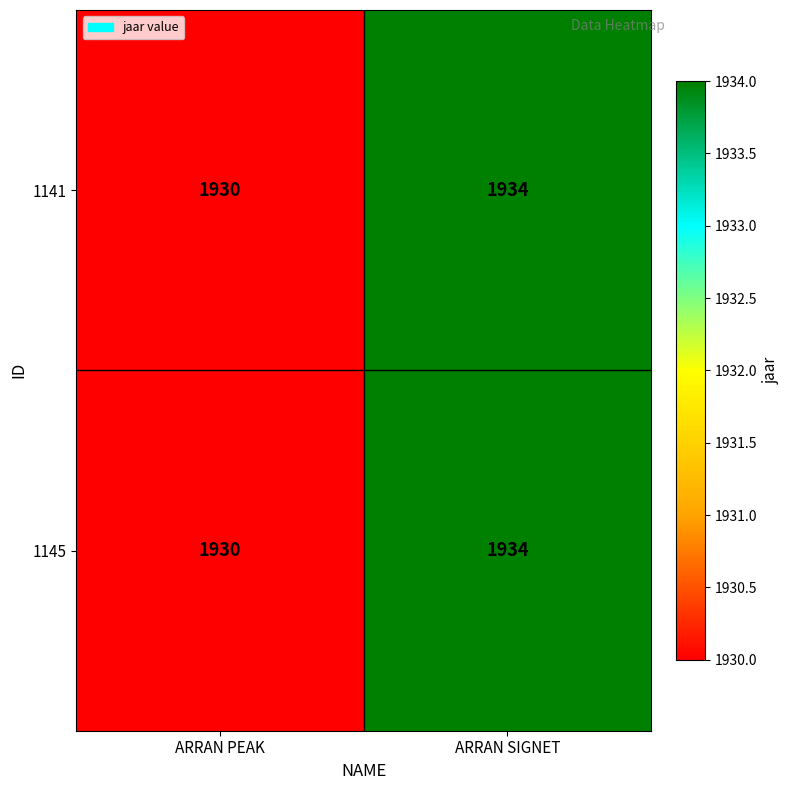

The value of 1145 at ARRAN PEAK is 1209. True or false?

False